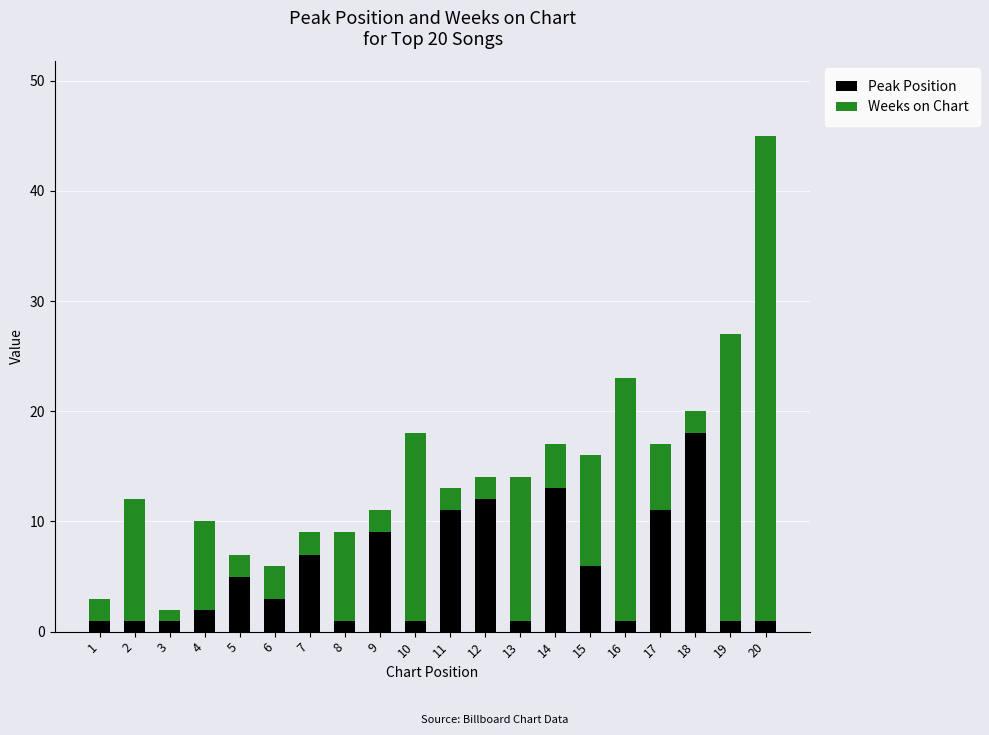

The Peak Position series shows 1 at 13. True or false?

True